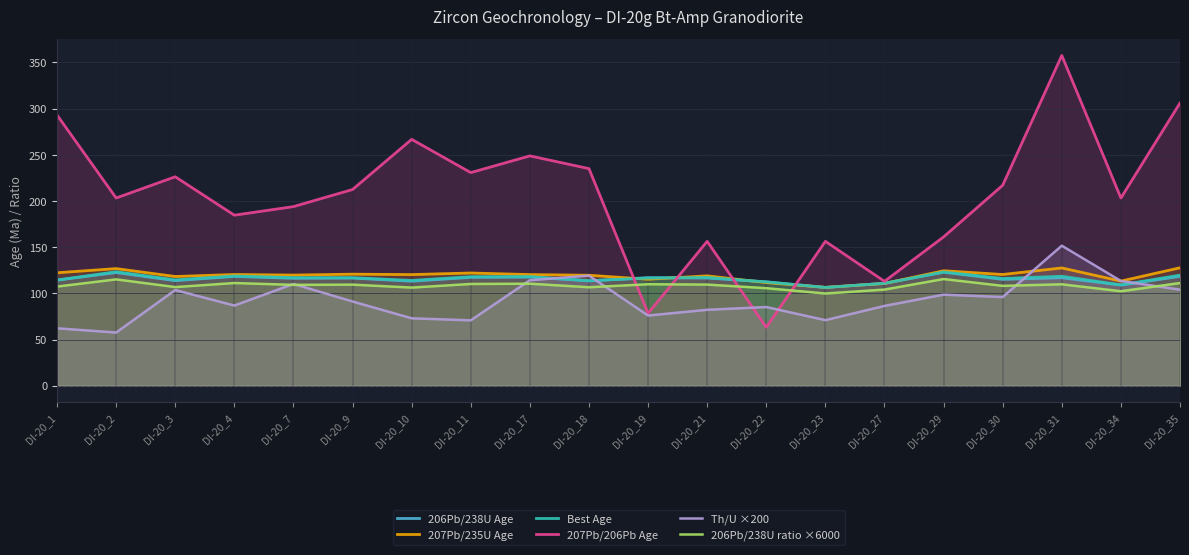

What is the difference between the maximum and second lowest values in the 206Pb/238U ratio ×6000 series?

13.2